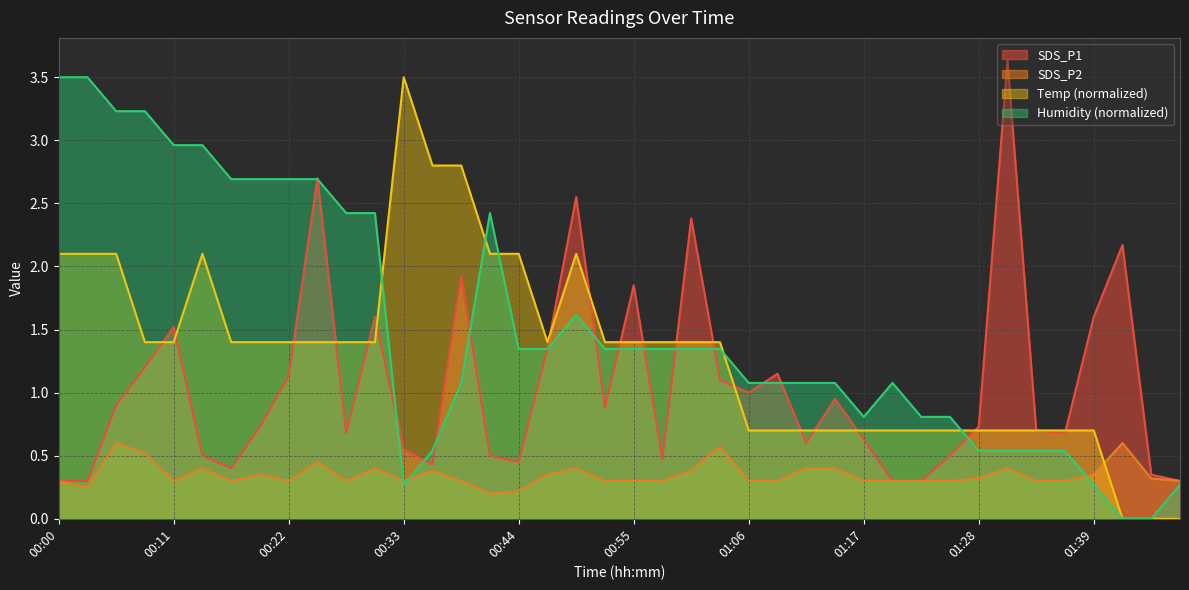

How many intersections are there between Humidity and SDS_P1?

15